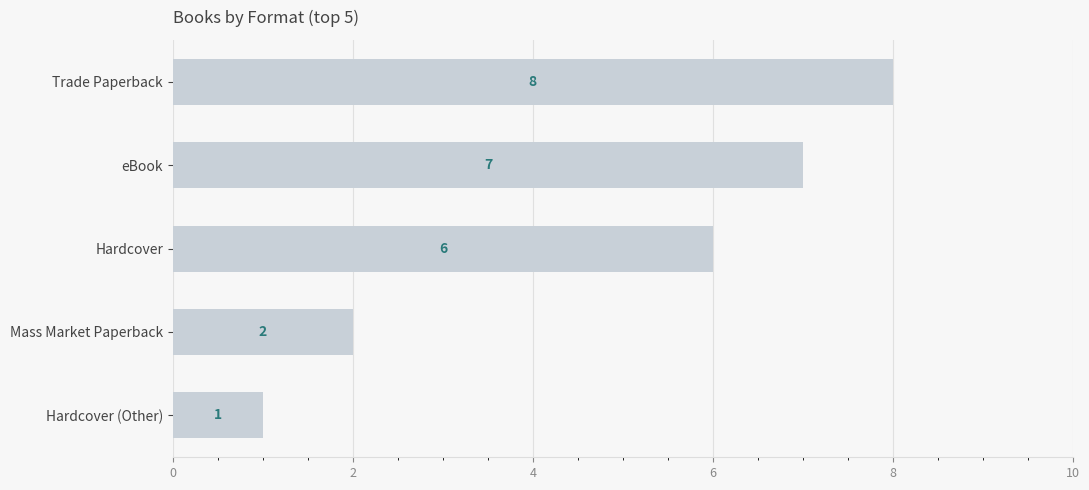

True or false: the data shows 3 at Hardcover.

False